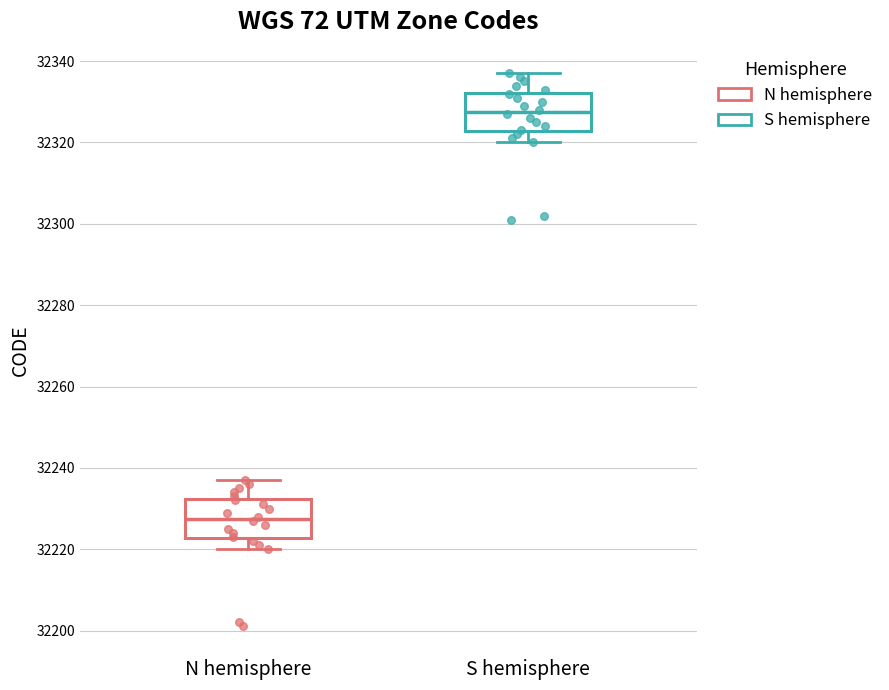

Reading left to right, read every box against the y-axis: the position of its median line, the range the box covers, and the ends of its whiskers. The values are not printed on the chart, so give them approximately, as read against the axis.

N hemisphere: median 32228, box 32222 to 32232, whiskers 32220 to 32238
S hemisphere: median 32328, box 32322 to 32332, whiskers 32320 to 32338